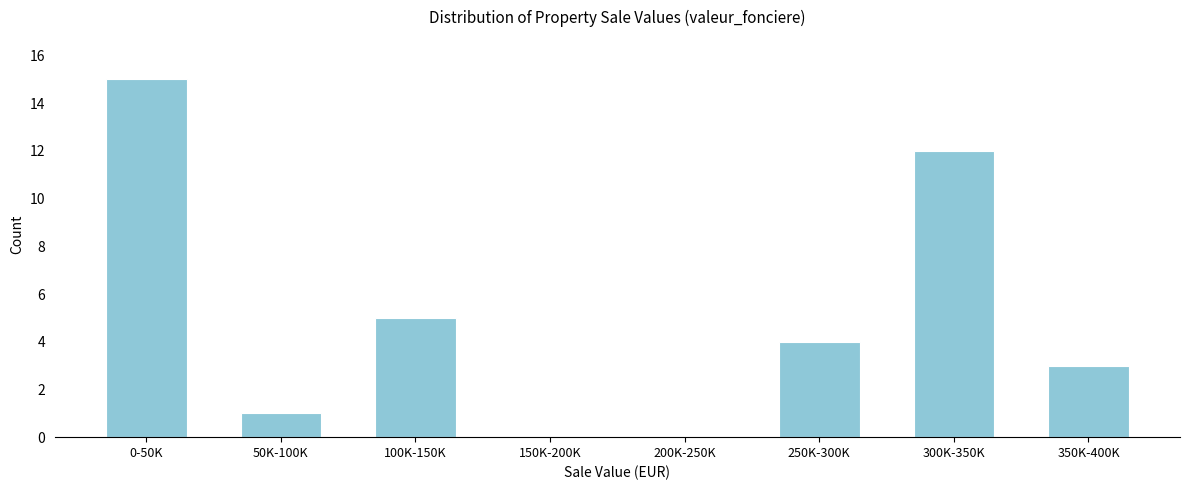

Reading right to left, what are all the values shown in this chart?

350K-400K=3	300K-350K=12	250K-300K=4	200K-250K=0	150K-200K=0	100K-150K=5	50K-100K=1	0-50K=15